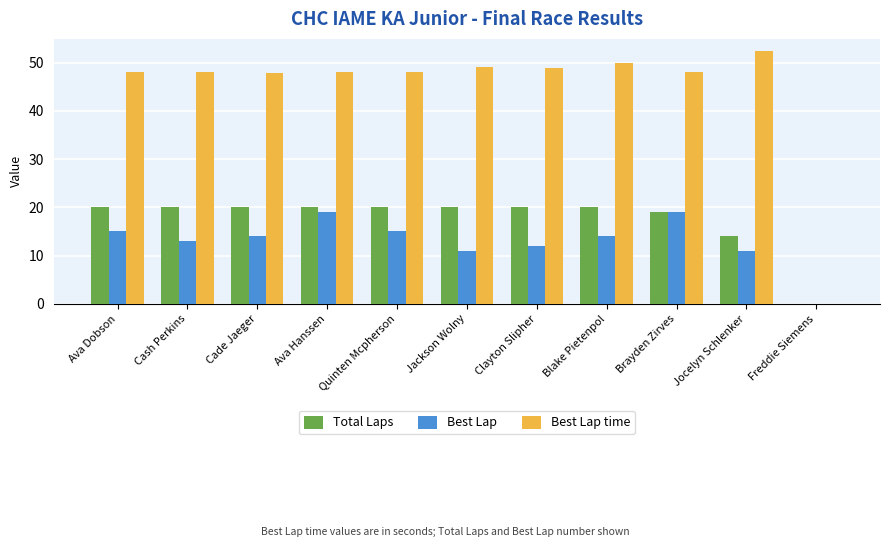

Which series changed the most between Blake Pietenpol and Freddie Siemens?

Best Lap time